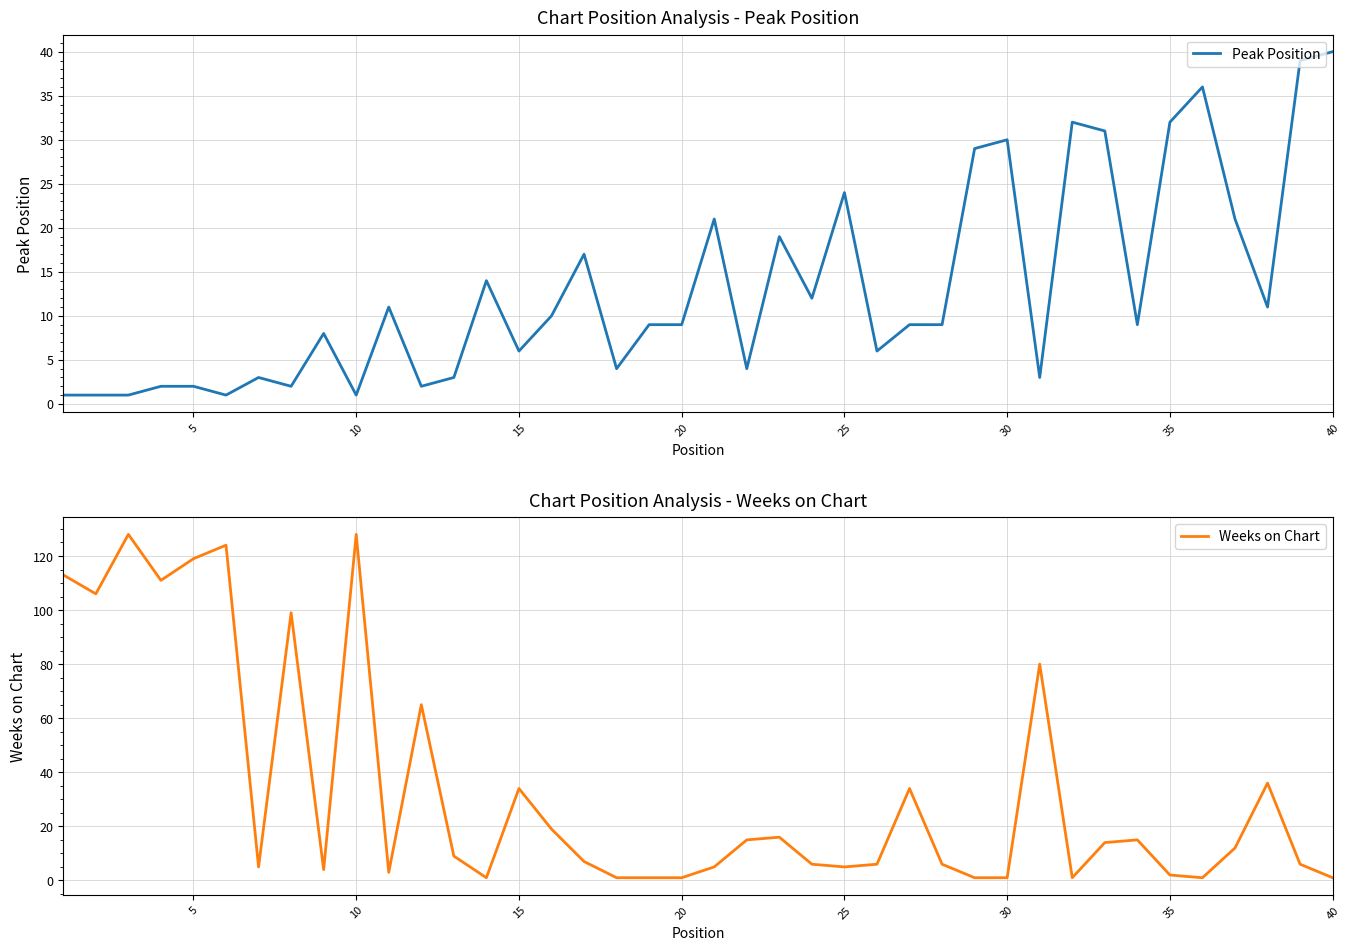

What are all the series names shown in the legend?

Peak Position, Weeks on Chart